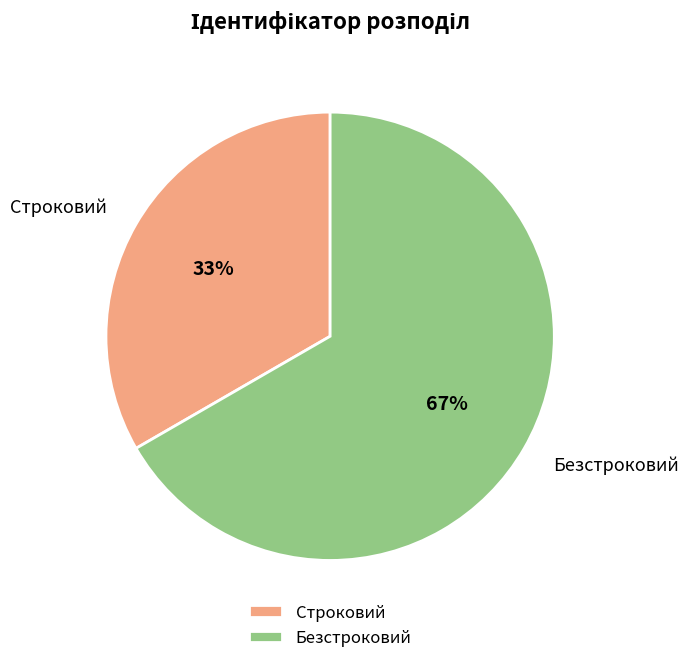

What percentage is the Строковий slice, to the nearest percent?

33%